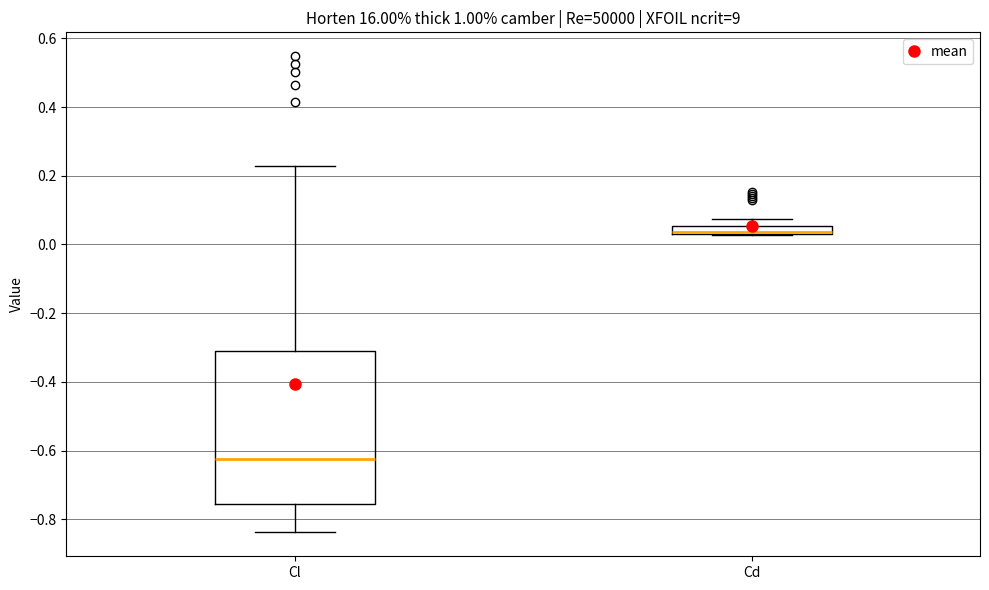

Comparing the boxes themselves (not the whiskers), which one is the tallest?

Cl